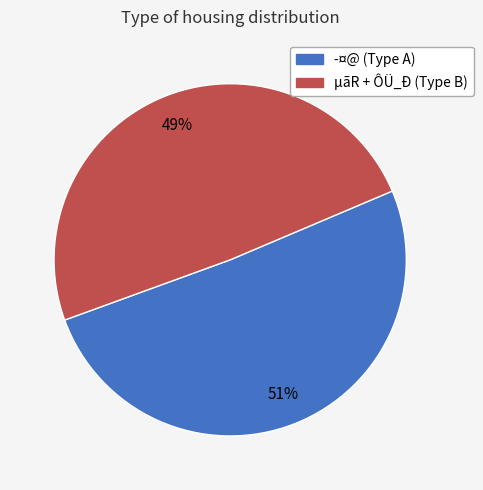

To the nearest percent, what is the average slice percentage?

50%